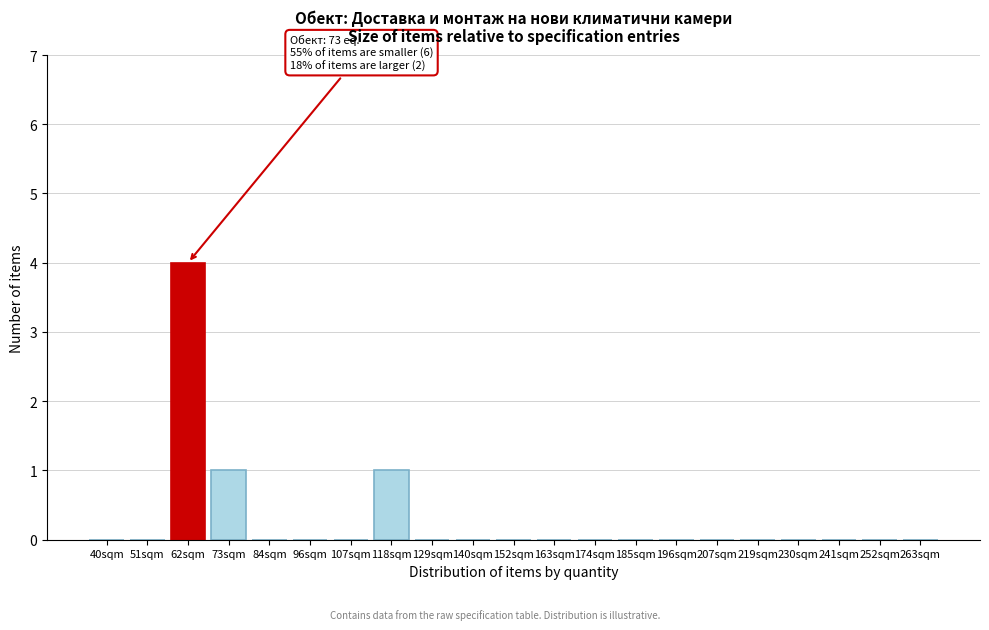

Reading right to left, what are all the values shown in this chart?

263sqm=0	252sqm=0	241sqm=0	230sqm=0	219sqm=0	207sqm=0	196sqm=0	185sqm=0	174sqm=0	163sqm=0	152sqm=0	140sqm=0	129sqm=0	118sqm=1	107sqm=0	96sqm=0	84sqm=0	73sqm=1	62sqm=4	51sqm=0	40sqm=0